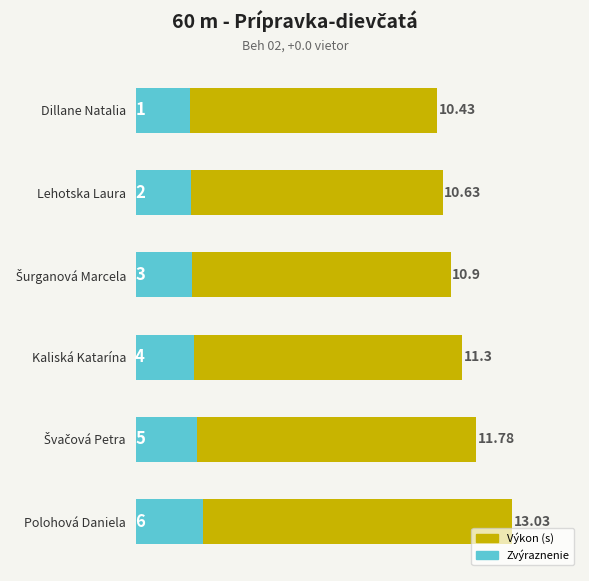

What is the value of the 5th bar from the left?

11.8